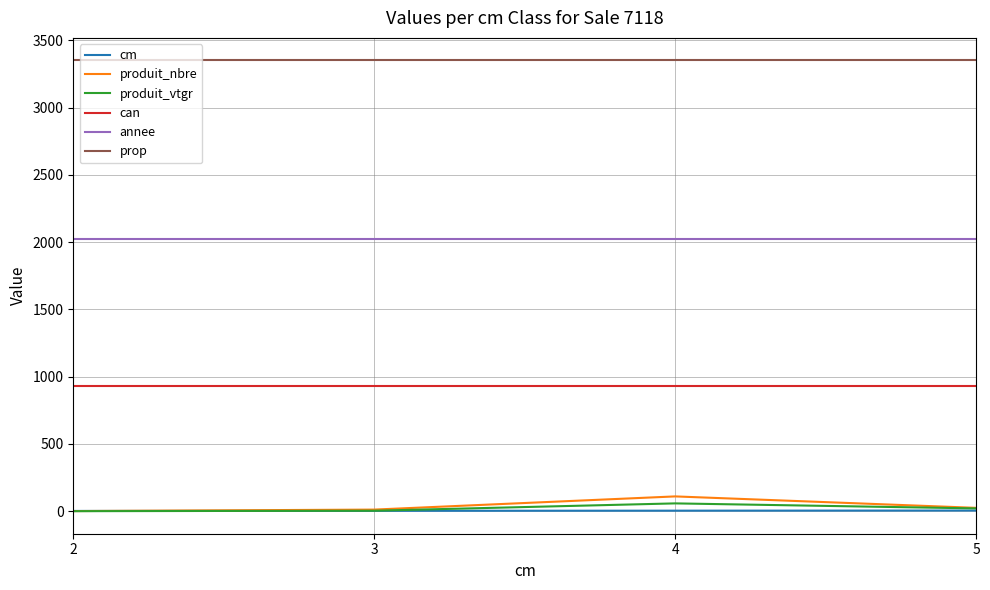

Which series has the widest spread of values?

produit_nbre